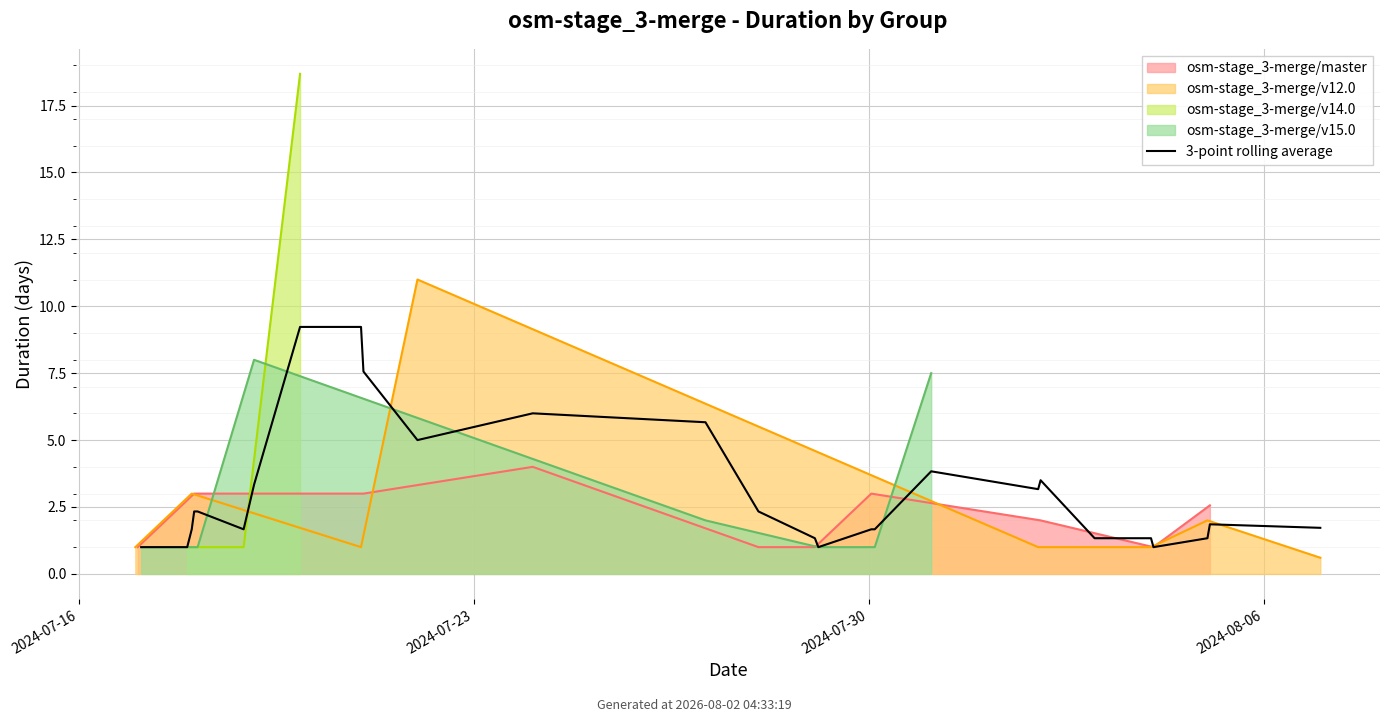

Approximately how many times larger is the value at 10 compared to 26?

2.9